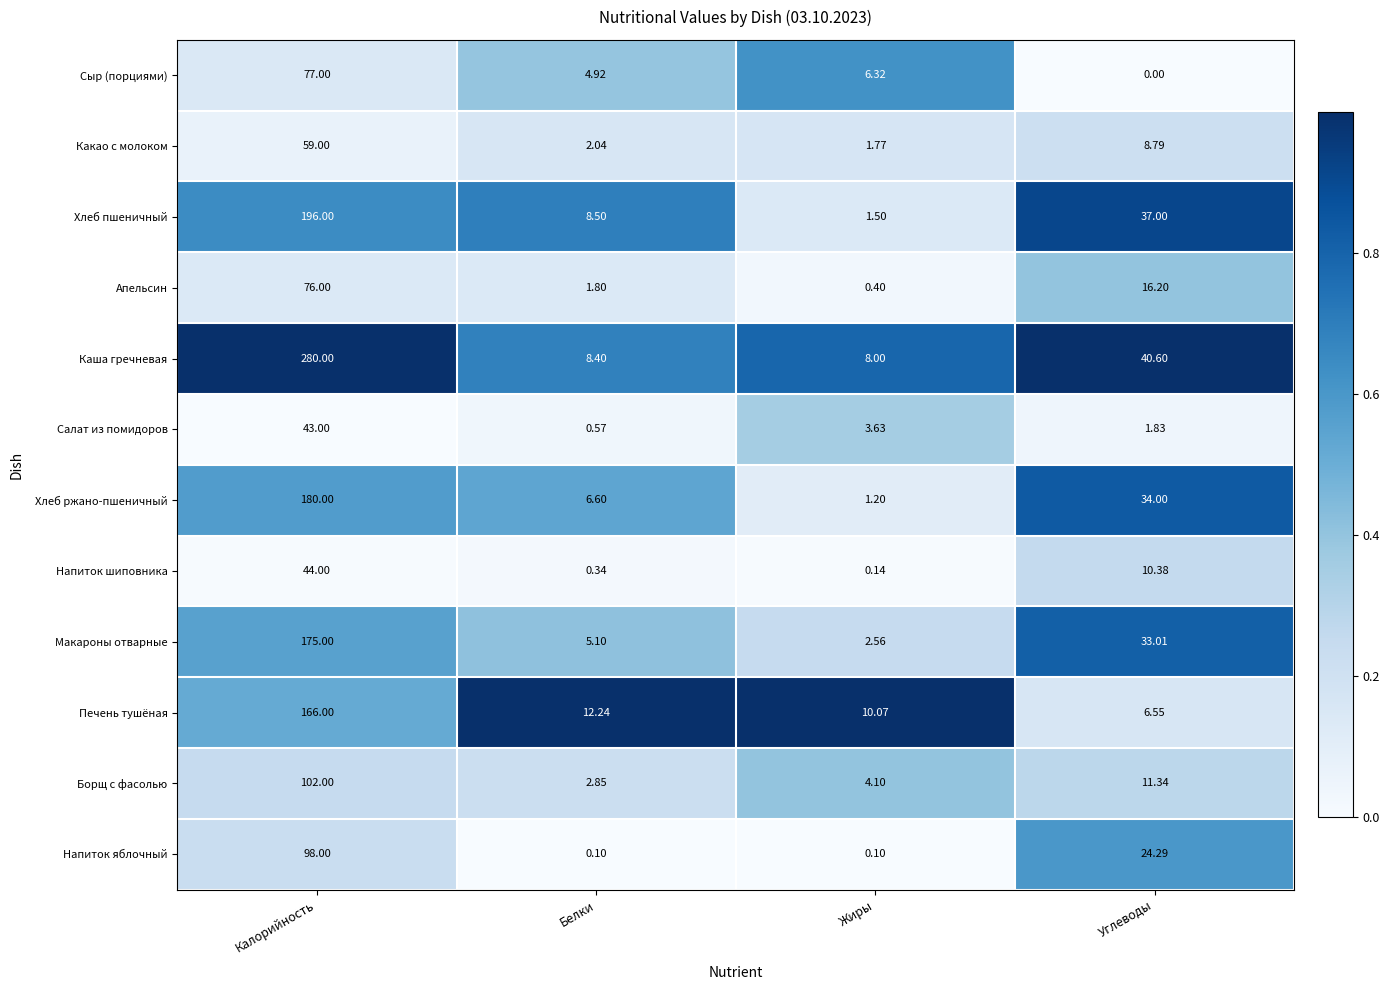

Between Жиры and Углеводы, which series saw the biggest shift?

Хлеб пшеничный